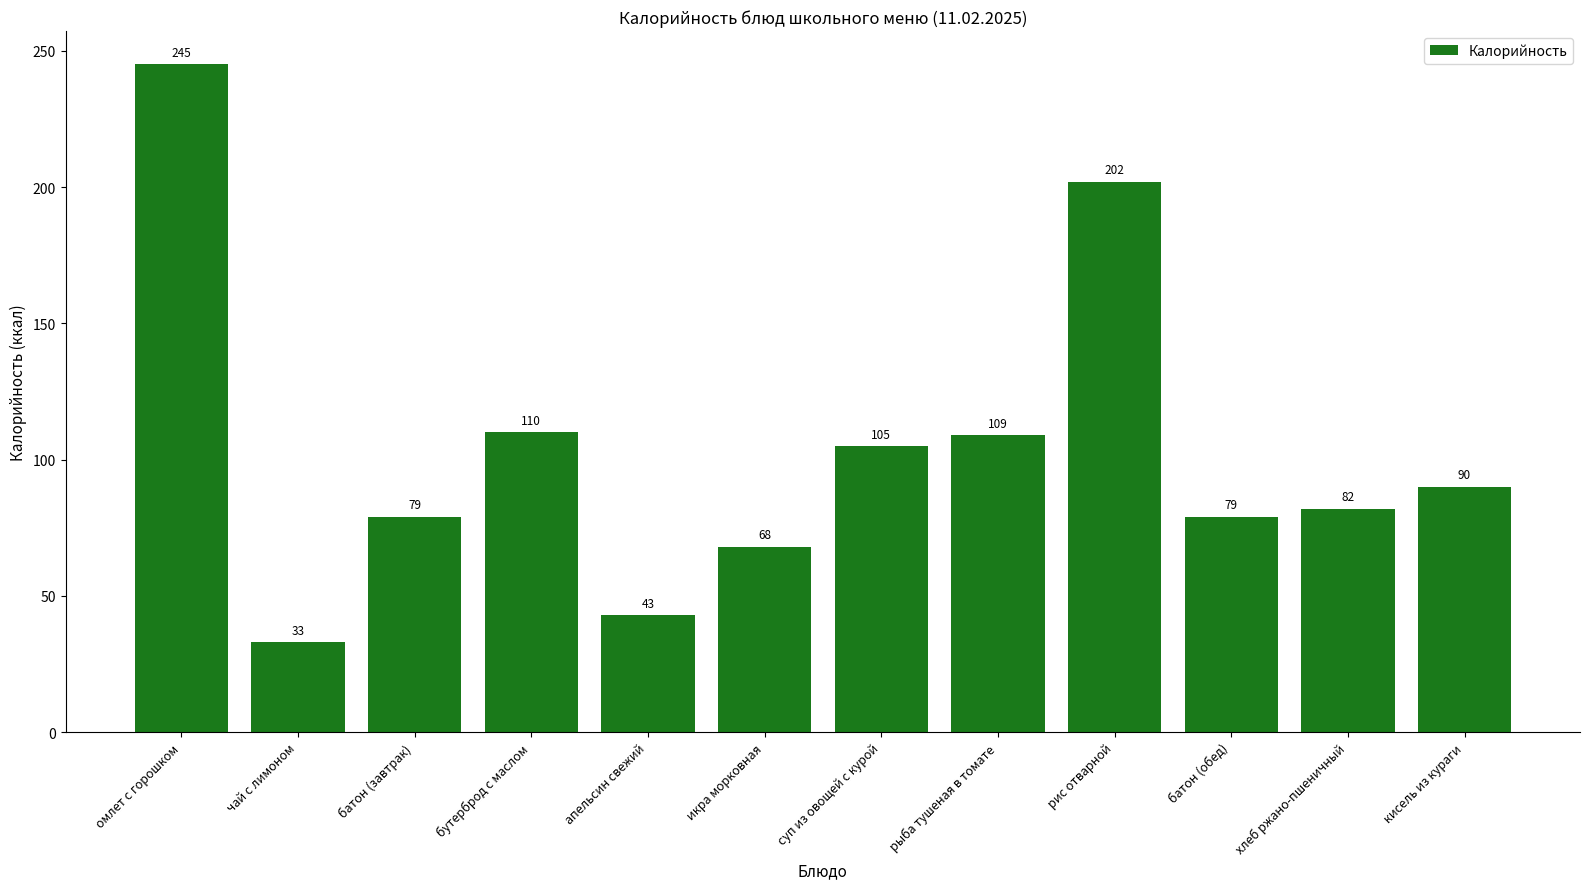

What is the average value?

104